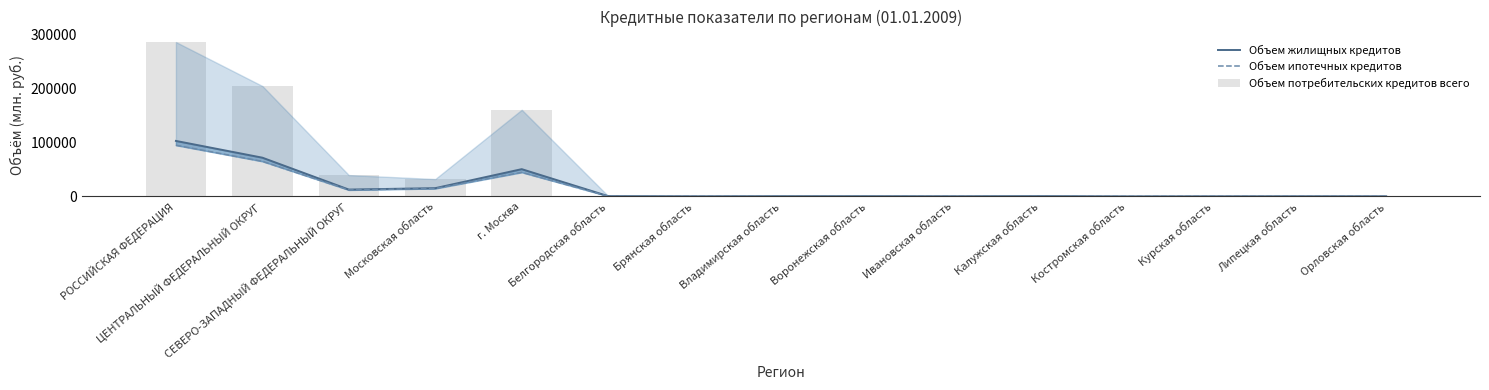

The Объем потребительских кредитов всего series shows 192.8 at Костромская область. True or false?

False